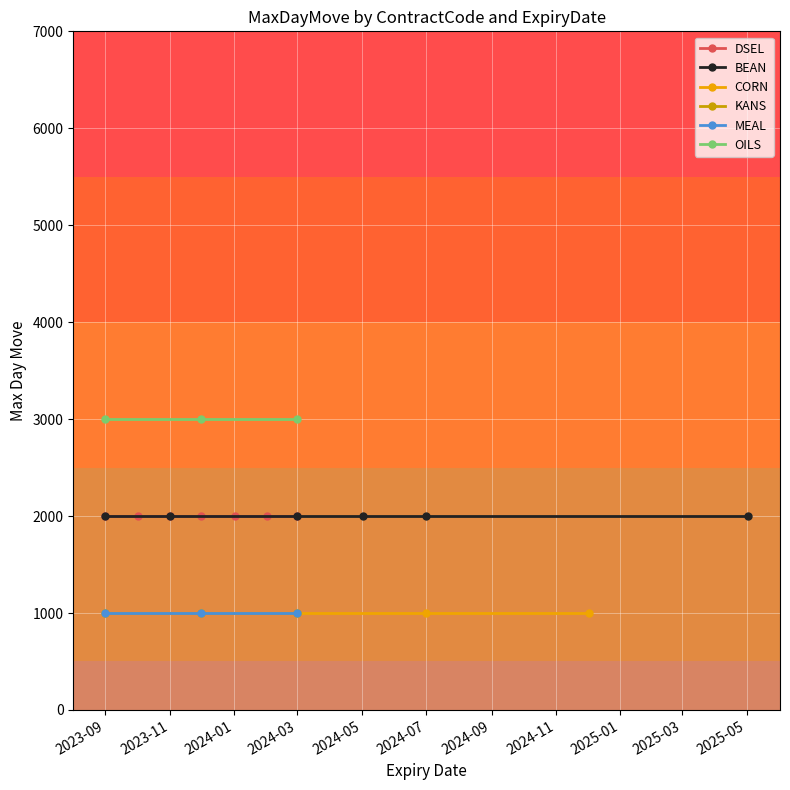

Does the chart display data point markers on the line(s)?

Yes